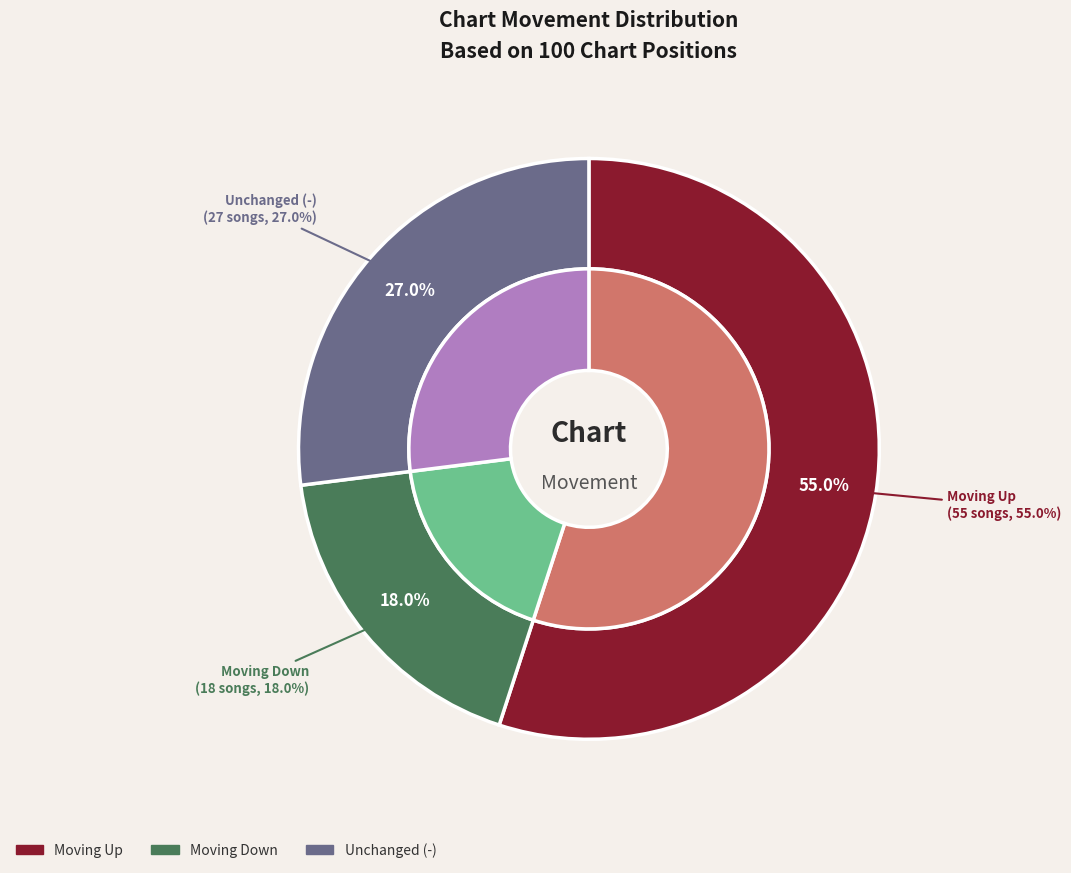

Is the sum of down and up greater than half?

Yes